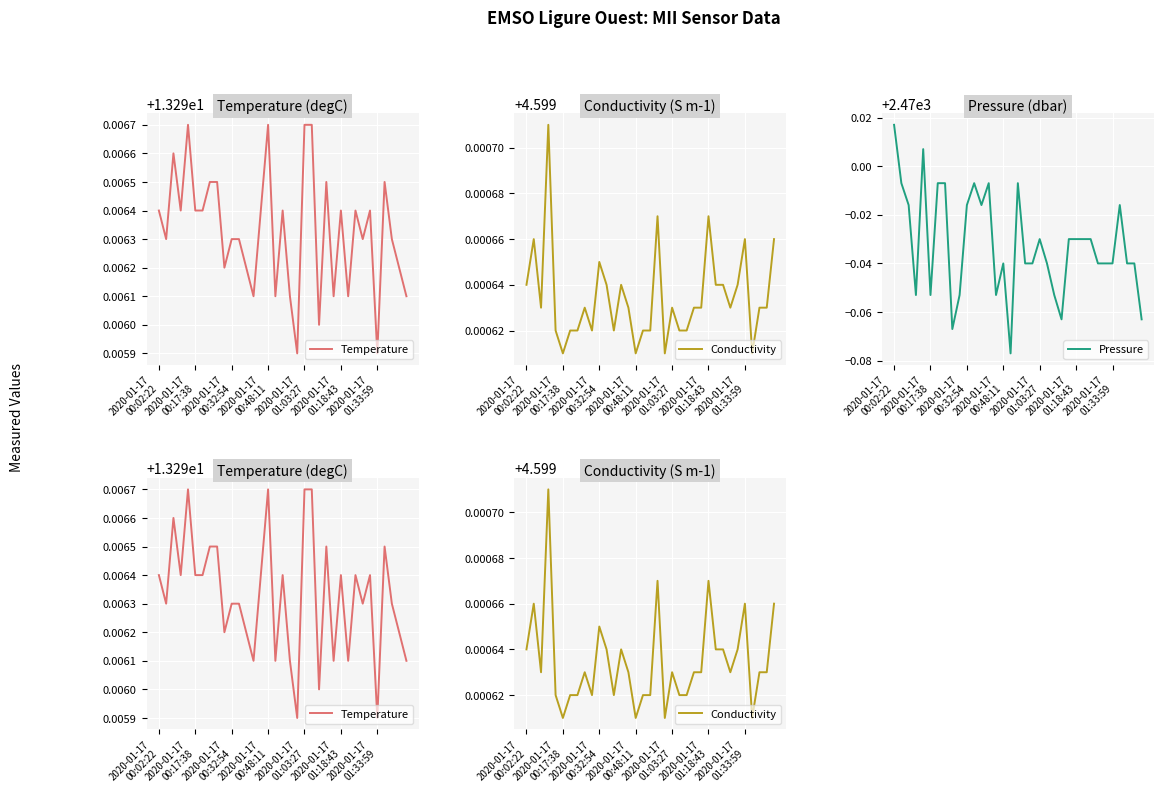

List the labels in order of Pressure value, smallest first.

16, 8, 23, 34, 2020-01-17
00:48:11, 2020-01-17
01:18:43, 9, 14, 22, 15, 18, 19, 21, 28, 29, 30, 32, 33, 20, 24, 25, 26, 27, 2020-01-17
00:32:54, 10, 12, 31, 2020-01-17
00:17:38, 2020-01-17
01:33:59, 7, 11, 13, 17, 2020-01-17
01:03:27, 2020-01-17
00:02:22